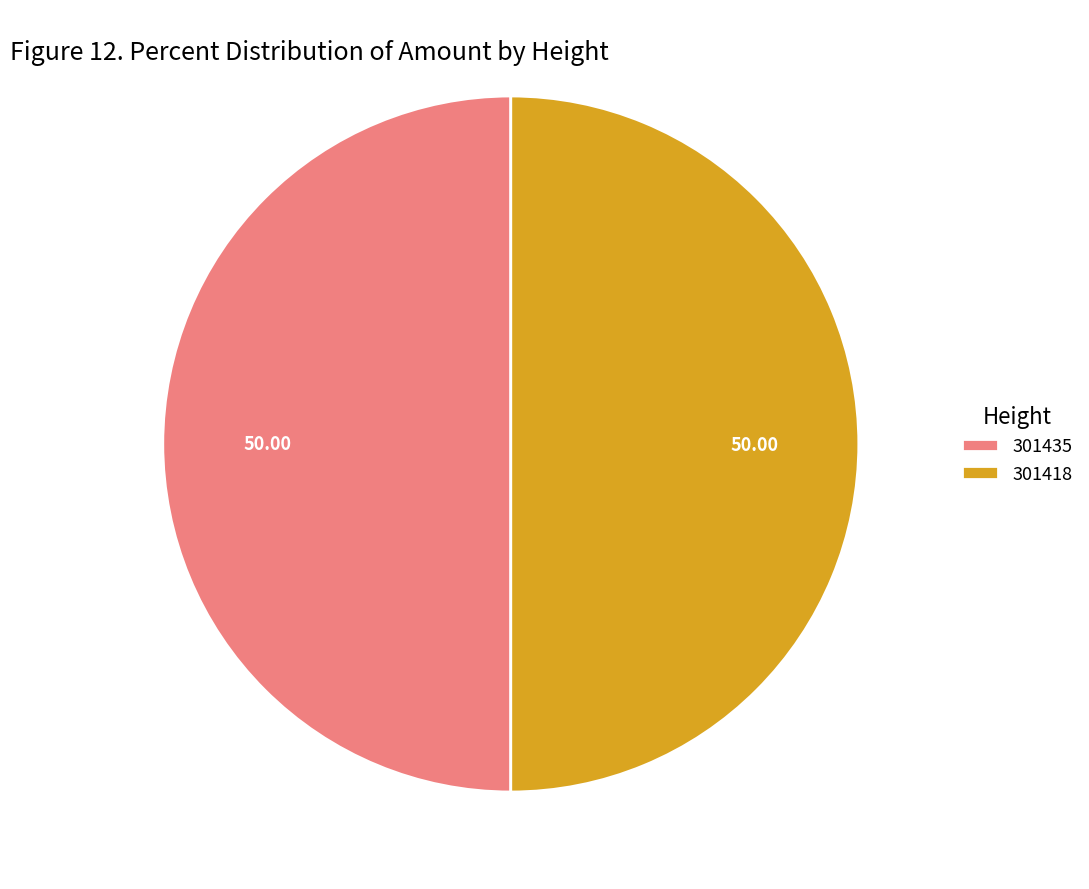

Is the sum of 301418 and 301435 greater than half?

Yes